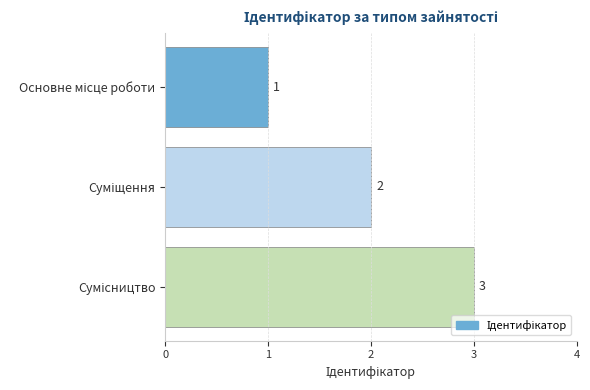

Count the values in the range 1 to 3.

3